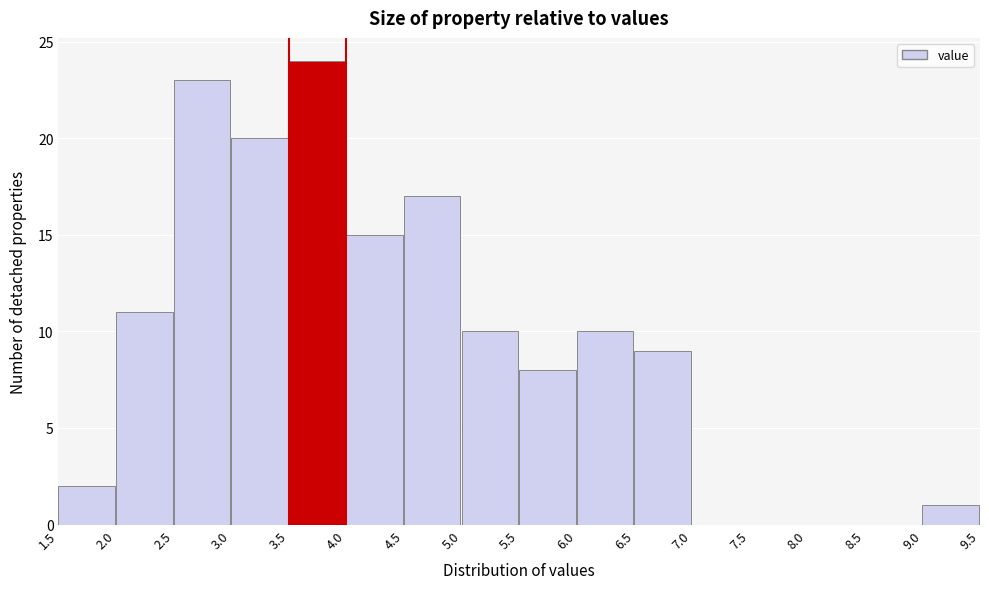

Over which range of the x-axis is the bar tallest?

3.5 to 4.0